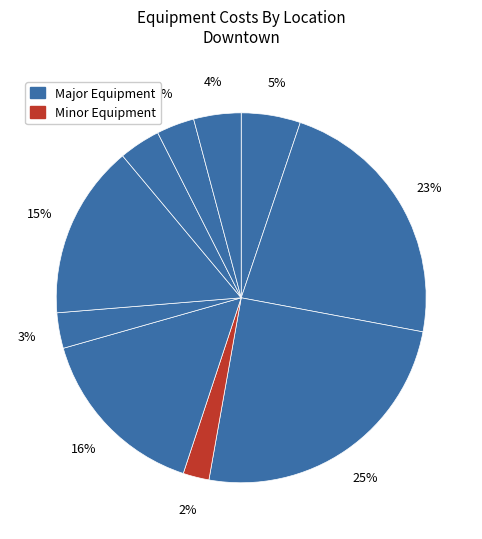

How many segments does this pie chart have?

10